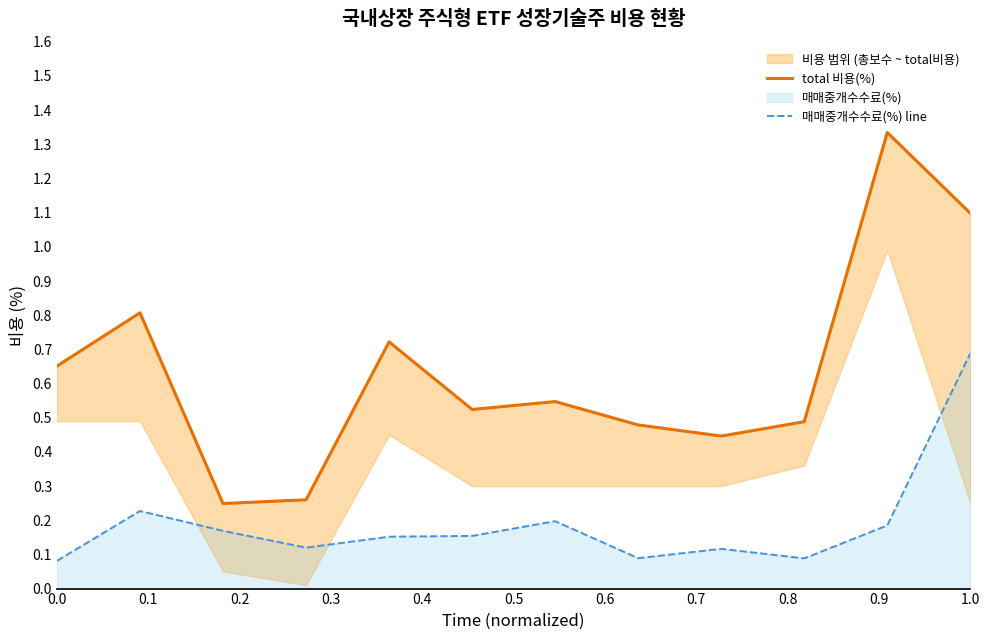

Which series has the largest total across all categories?

total 비용(%)